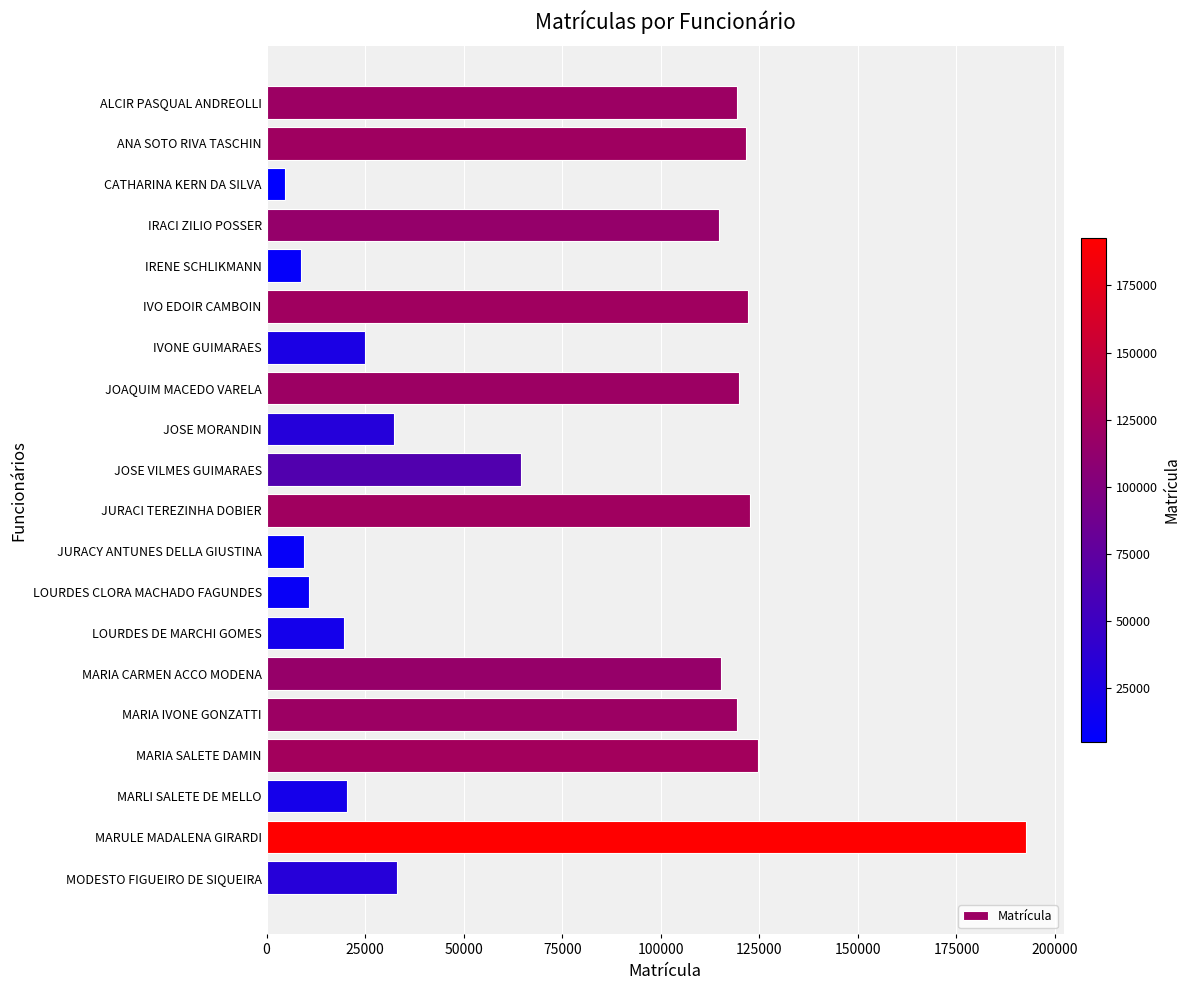

Which has a higher value, ANA SOTO RIVA TASCHIN or MARLI SALETE DE MELLO?

ANA SOTO RIVA TASCHIN